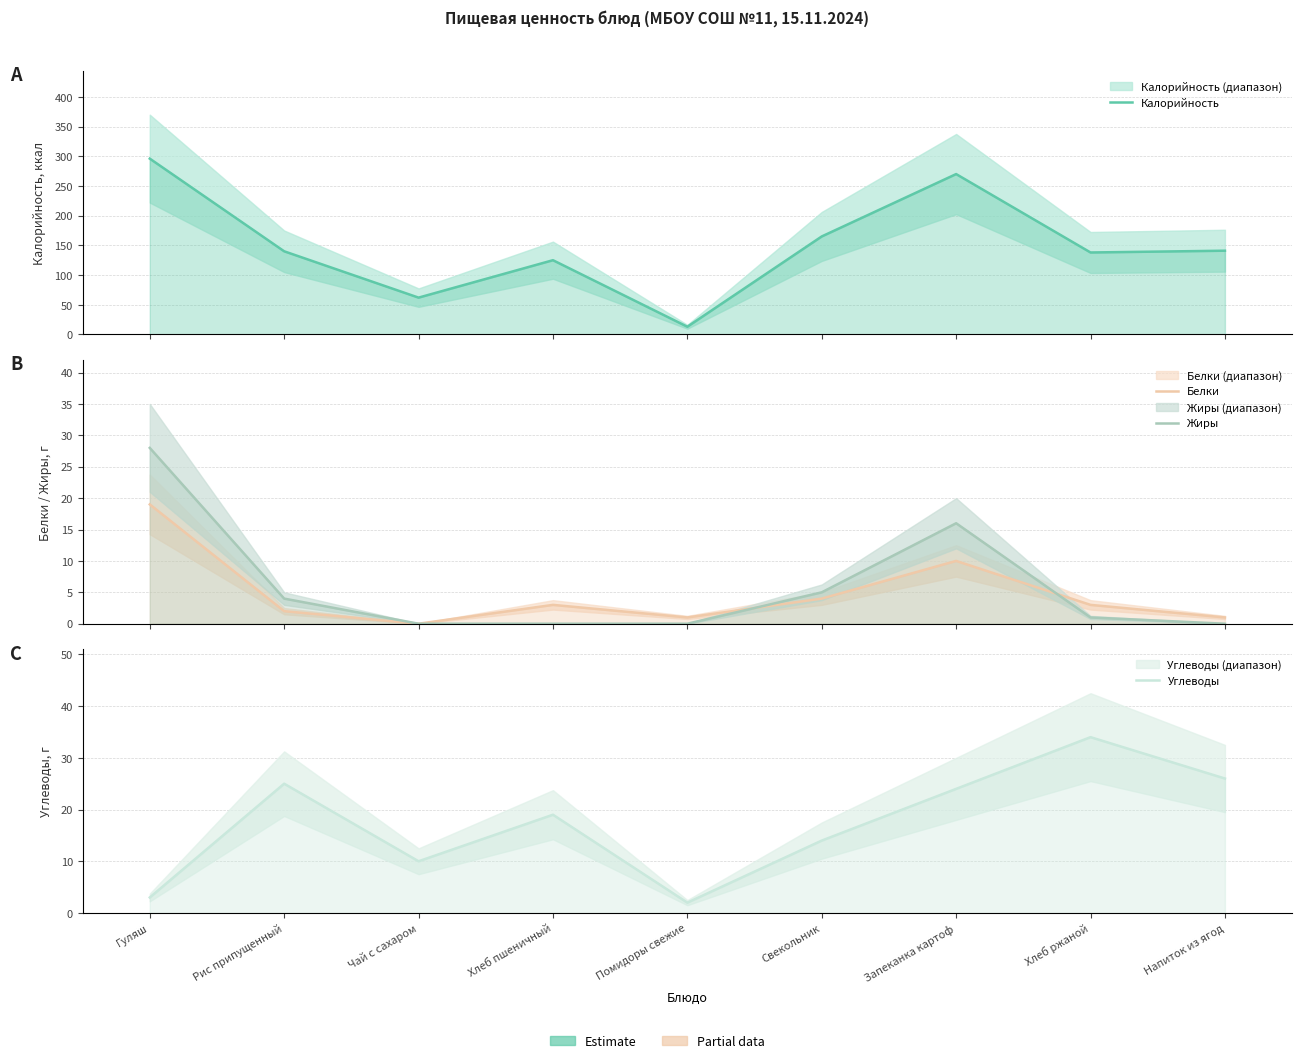

True or false: Жиры has a value of 4 at Рис припущенный.

True